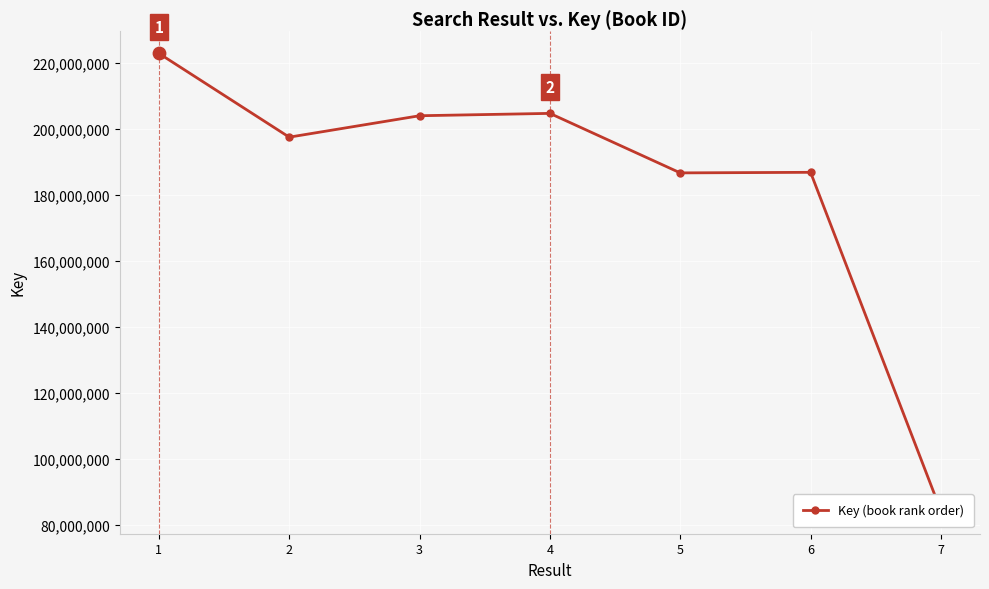

Which has a higher value, 2 or 5?

2